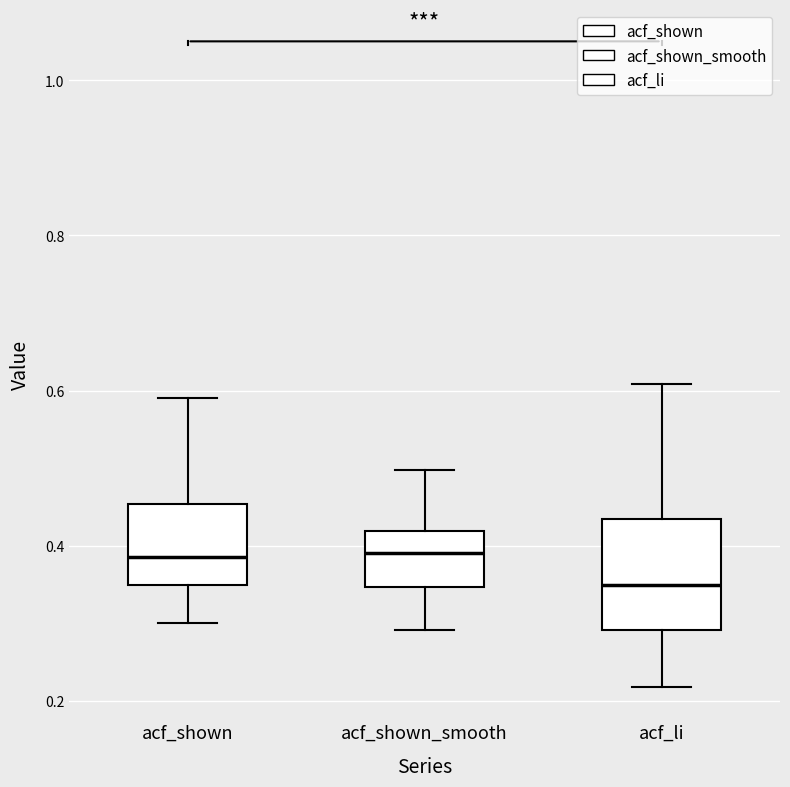

Reading left to right, transcribe this box plot: for each box, give where its median line is, the range the box spans, and where its two whiskers end, as read against the y-axis. The values are not printed on the chart, so give them approximately, as read against the axis.

acf_shown: median 0.38, box 0.34 to 0.46, whiskers 0.30 to 0.60
acf_shown_smooth: median 0.40, box 0.34 to 0.42, whiskers 0.30 to 0.50
acf_li: median 0.34, box 0.30 to 0.44, whiskers 0.22 to 0.60